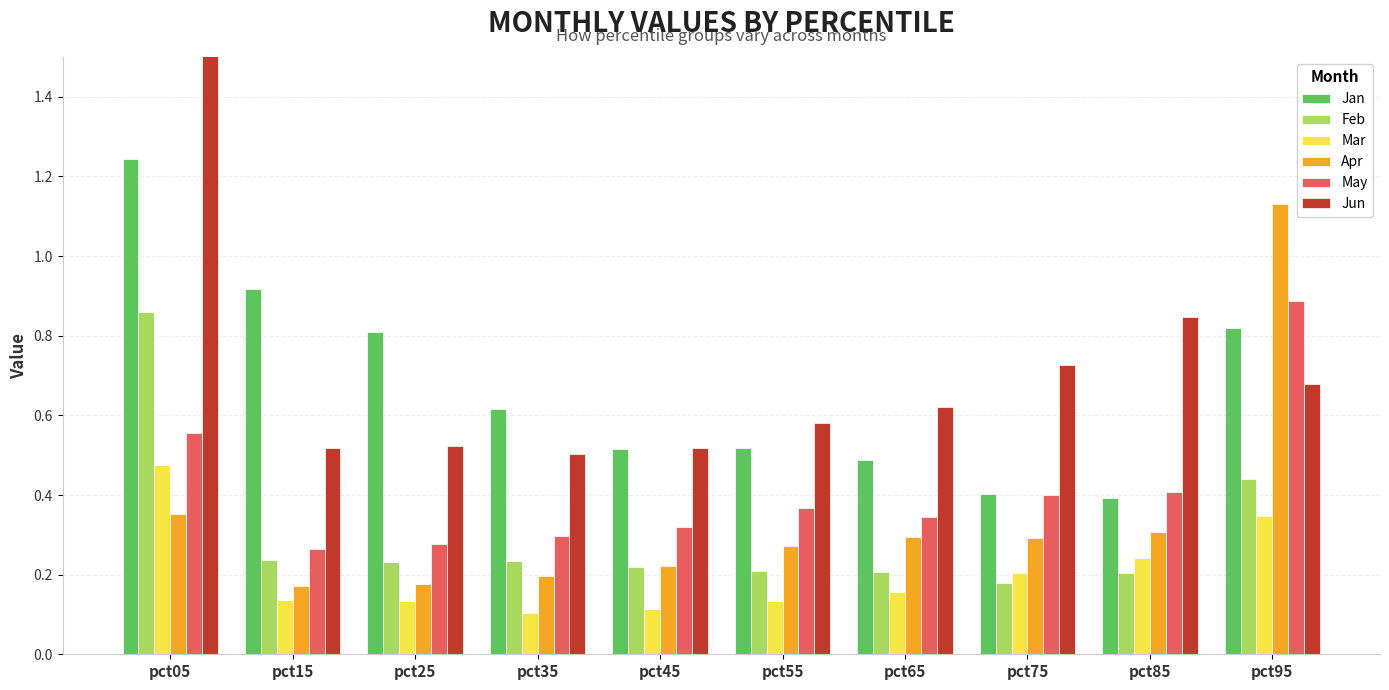

Reading left to right, what are all the values shown in this chart?

Jan: pct05=1.2	pct15=0.9	pct25=0.8	pct35=0.6	pct45=0.5	pct55=0.5	pct65=0.5	pct75=0.4	pct85=0.4	pct95=0.8
Feb: pct05=0.9	pct15=0.2	pct25=0.2	pct35=0.2	pct45=0.2	pct55=0.2	pct65=0.2	pct75=0.2	pct85=0.2	pct95=0.4
Mar: pct05=0.5	pct15=0.1	pct25=0.1	pct35=0.1	pct45=0.1	pct55=0.1	pct65=0.2	pct75=0.2	pct85=0.2	pct95=0.3
Apr: pct05=0.4	pct15=0.2	pct25=0.2	pct35=0.2	pct45=0.2	pct55=0.3	pct65=0.3	pct75=0.3	pct85=0.3	pct95=1.1
May: pct05=0.6	pct15=0.3	pct25=0.3	pct35=0.3	pct45=0.3	pct55=0.4	pct65=0.3	pct75=0.4	pct85=0.4	pct95=0.9
Jun: pct05=1.8	pct15=0.5	pct25=0.5	pct35=0.5	pct45=0.5	pct55=0.6	pct65=0.6	pct75=0.7	pct85=0.8	pct95=0.7